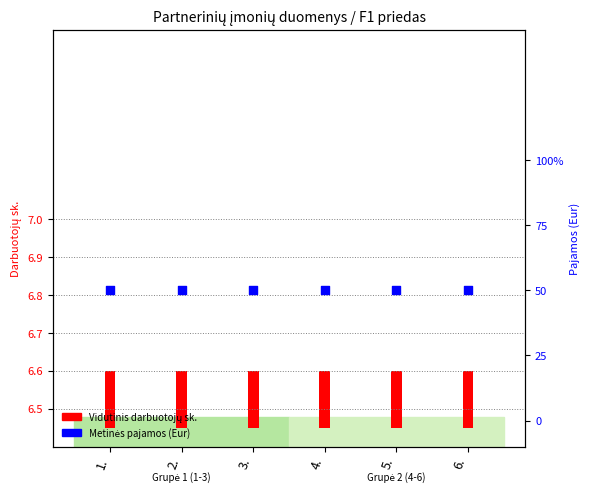

At how many categories does at least one series exceed 0?

6